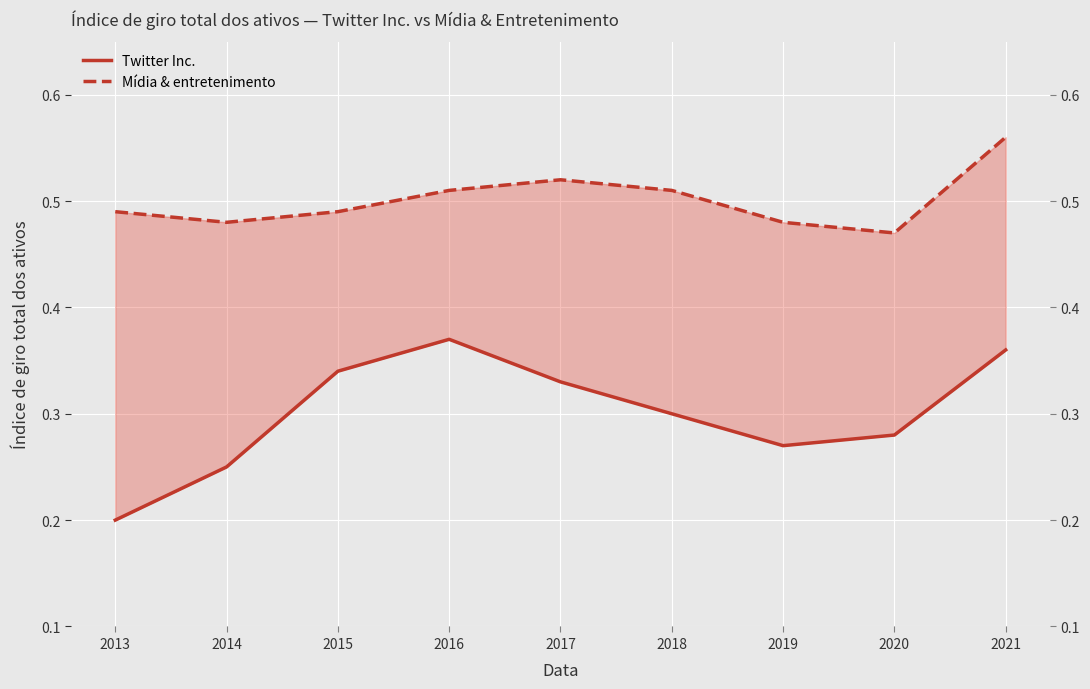

Where is the first local minimum for Twitter Inc.?

2019